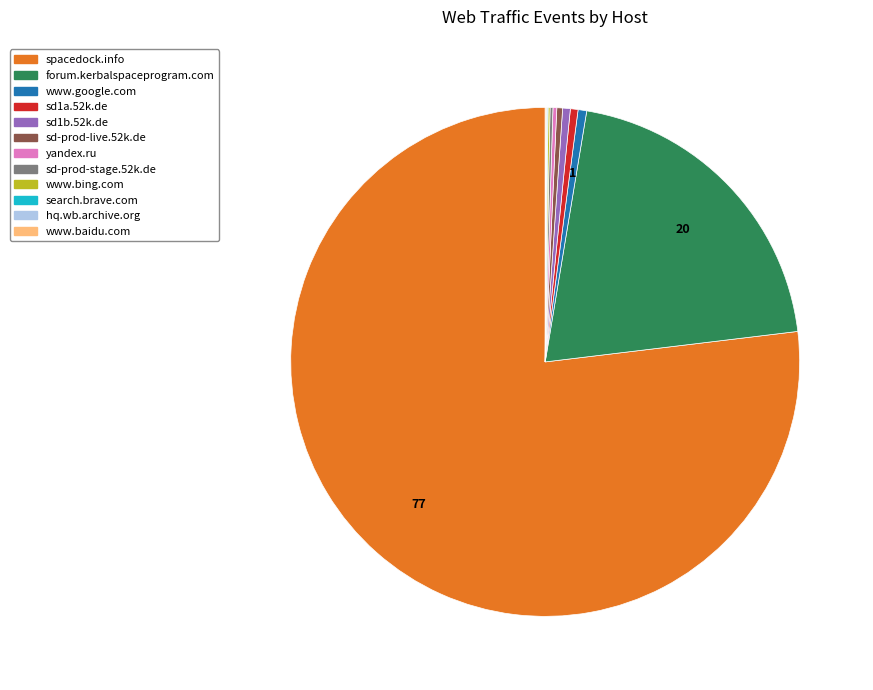

Is there any slice that represents more than half of the pie?

Yes